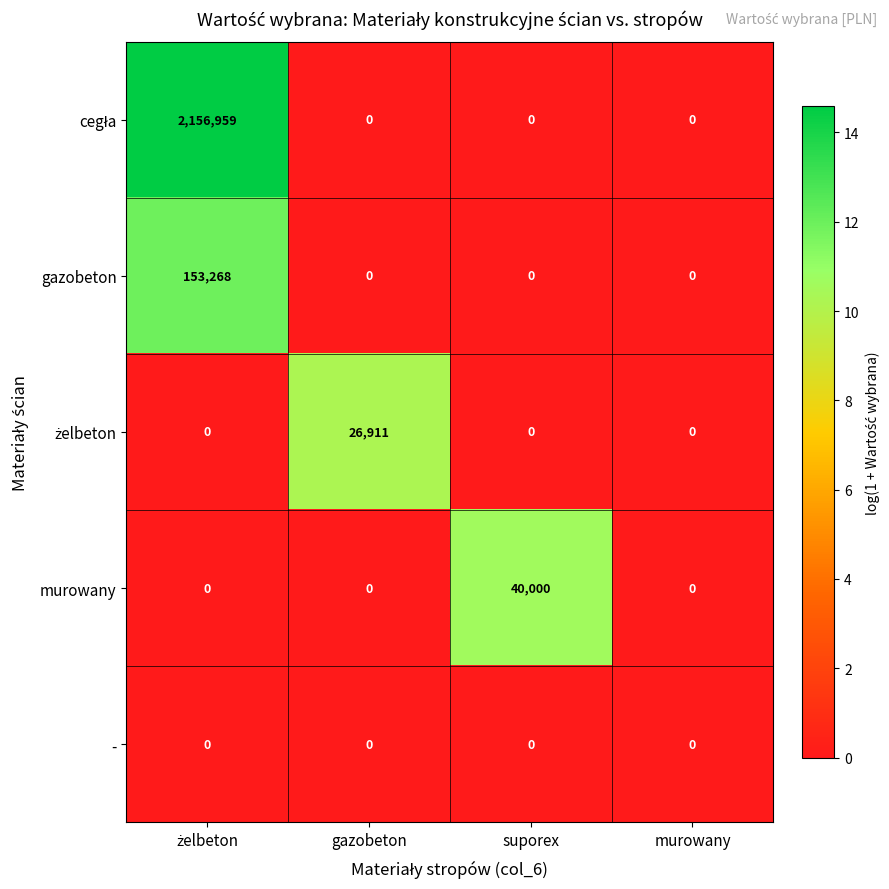

What is the maximum value shown in the chart?

2156959